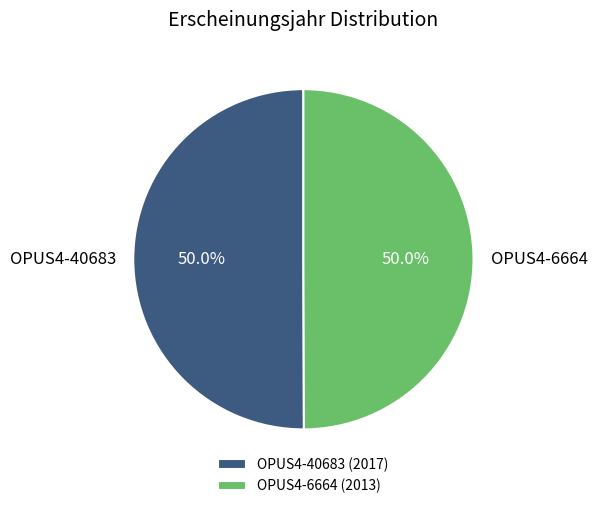

To the nearest percent, what is the combined percentage of OPUS4-6664 and OPUS4-40683?

100%